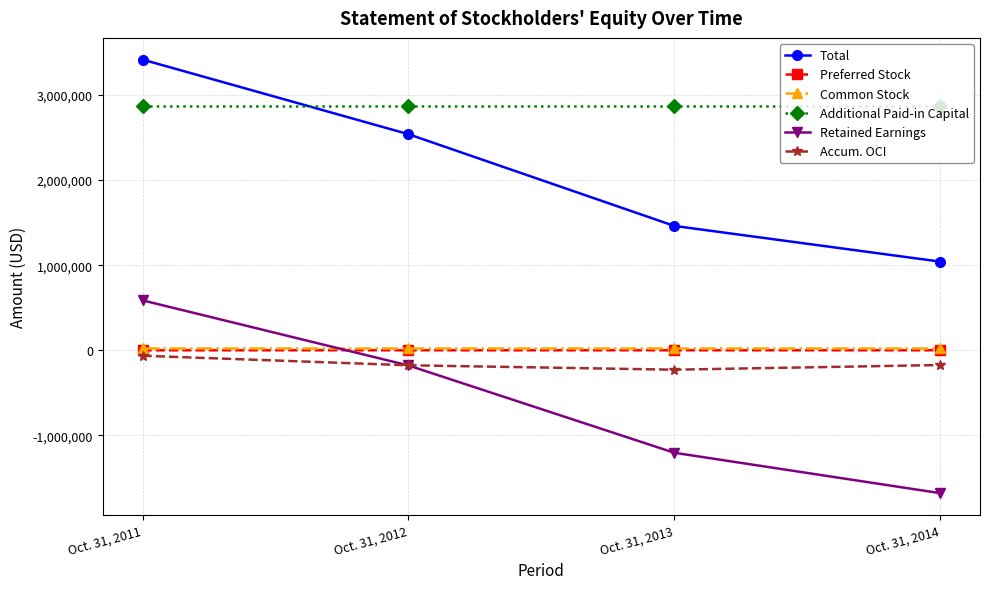

How many lines are shown in the chart?

6